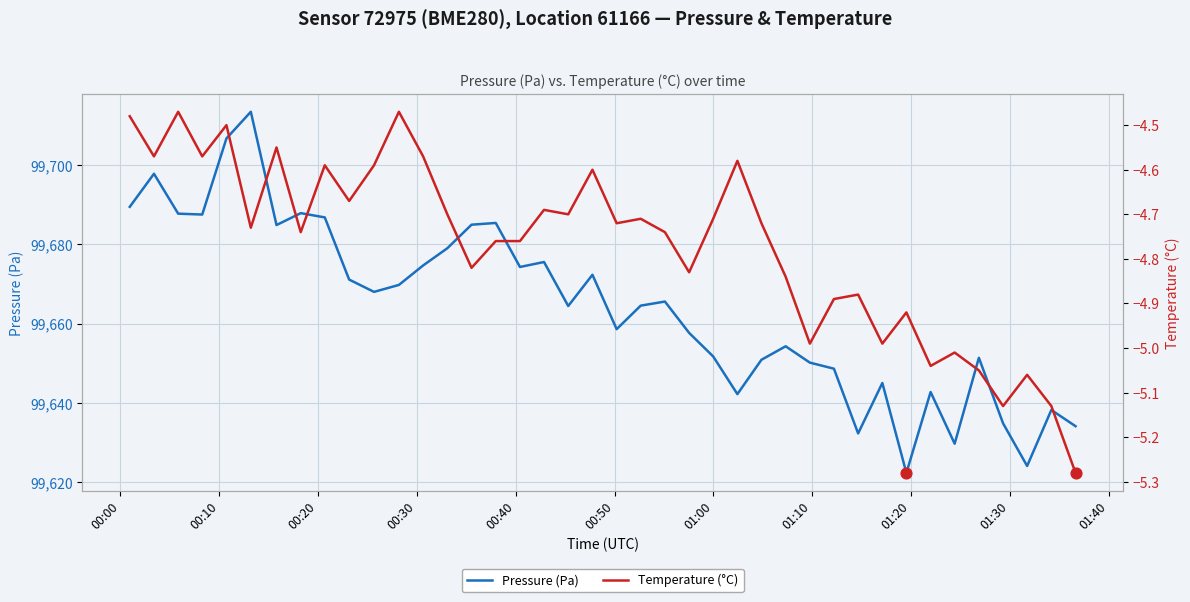

What are all the series names shown in the legend?

Pressure (Pa), Temperature (°C)